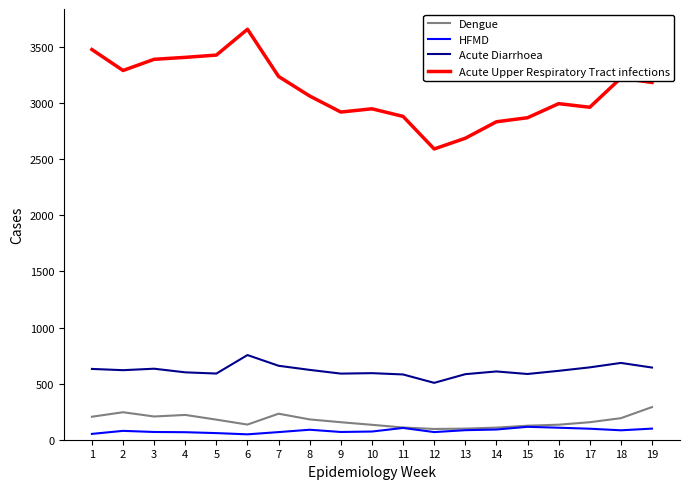

Which series has the largest total across all categories?

Acute Upper Respiratory Tract infections